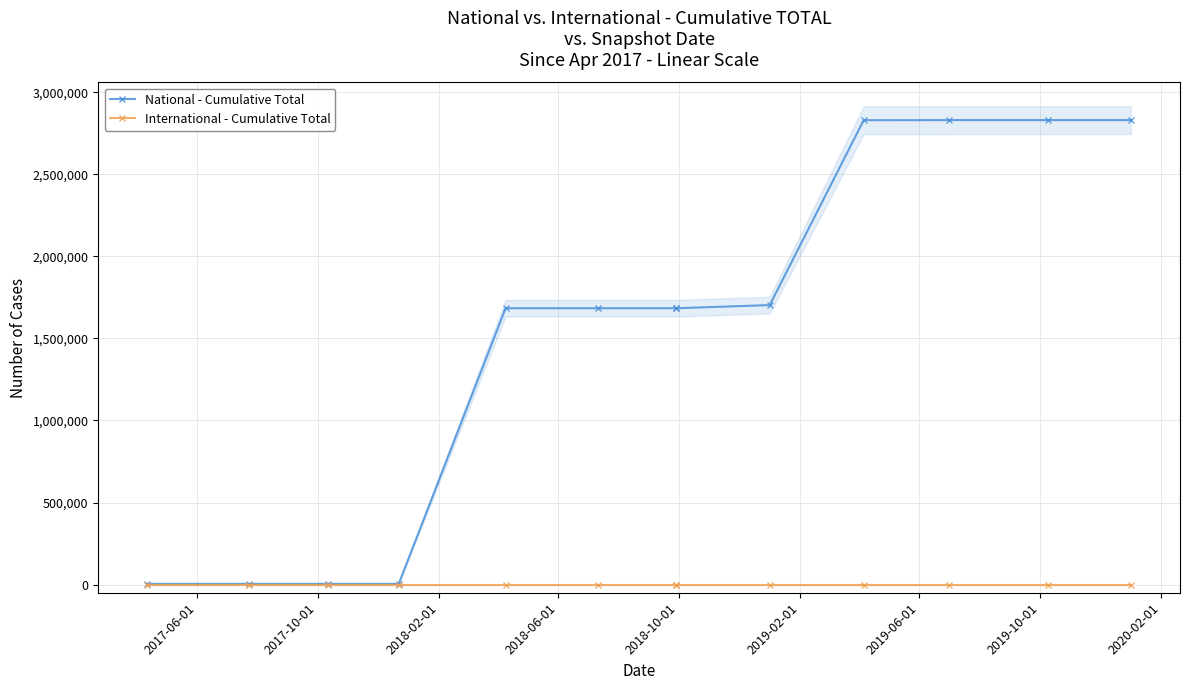

True or false: International - Cumulative Total and National - Cumulative Total intersect in this chart.

False